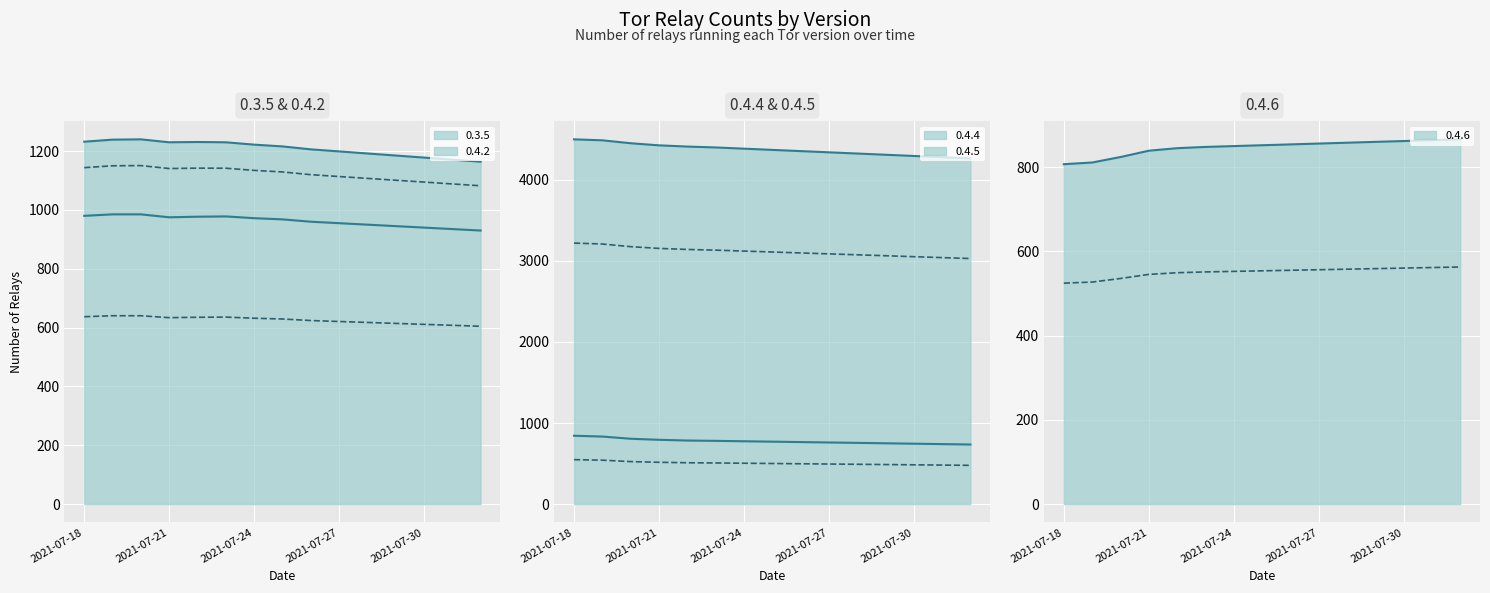

True or false: 0.4.4 and 0.4.2 intersect in this chart.

False